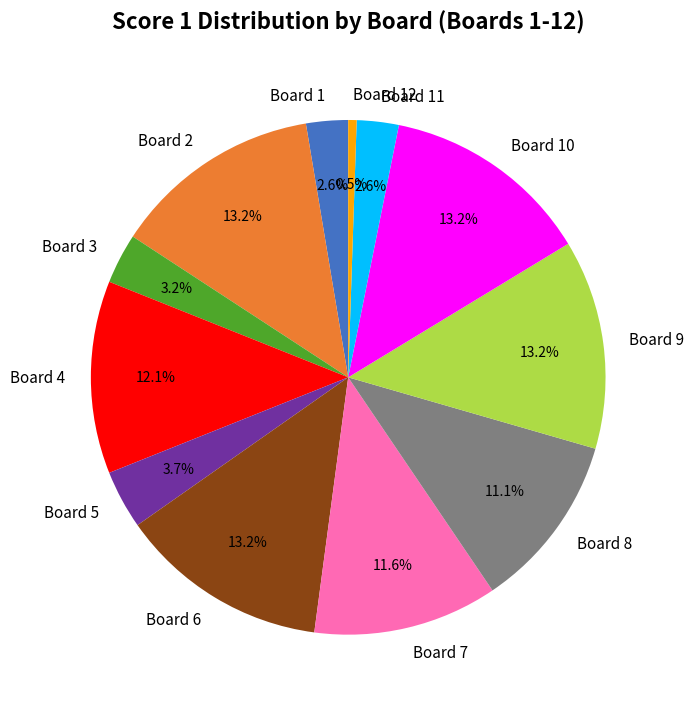

Count the number of slices in the pie.

12